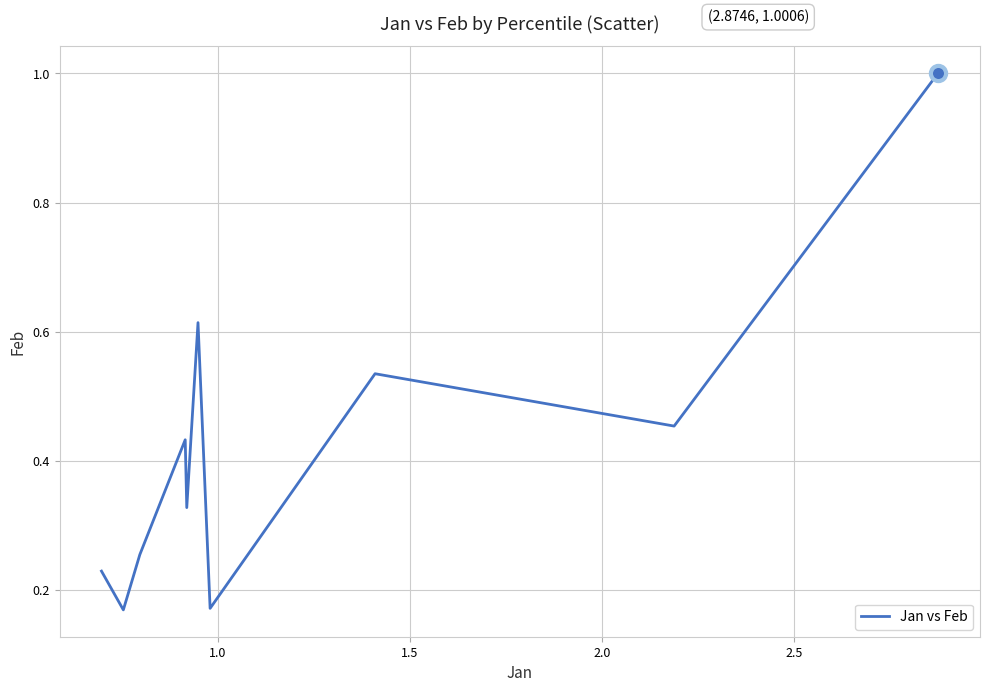

What is the maximum value shown in the chart?

1.0